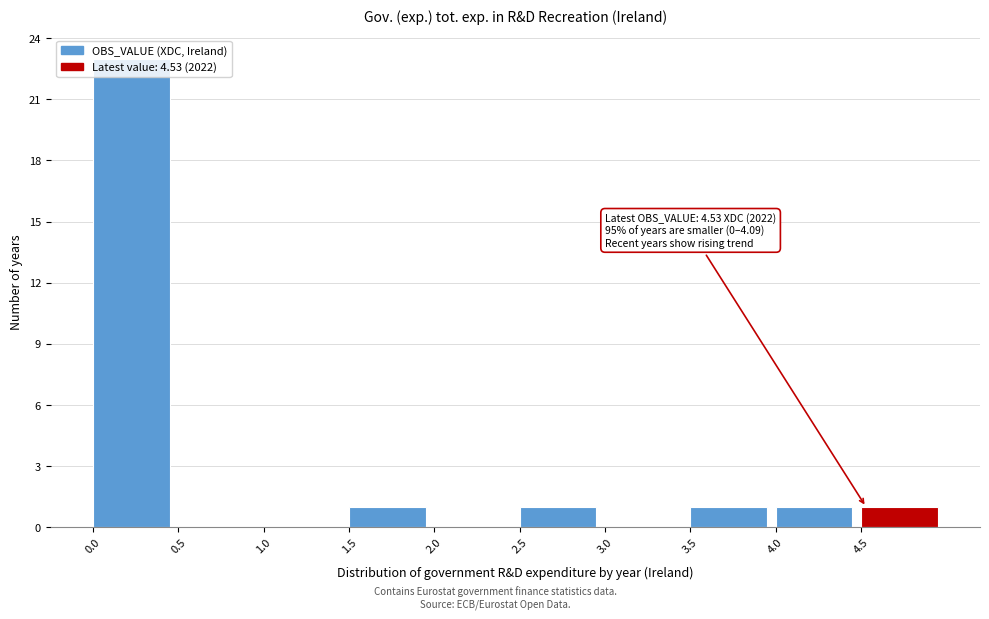

Over which range of the x-axis is the bar tallest?

0.0 to 0.5